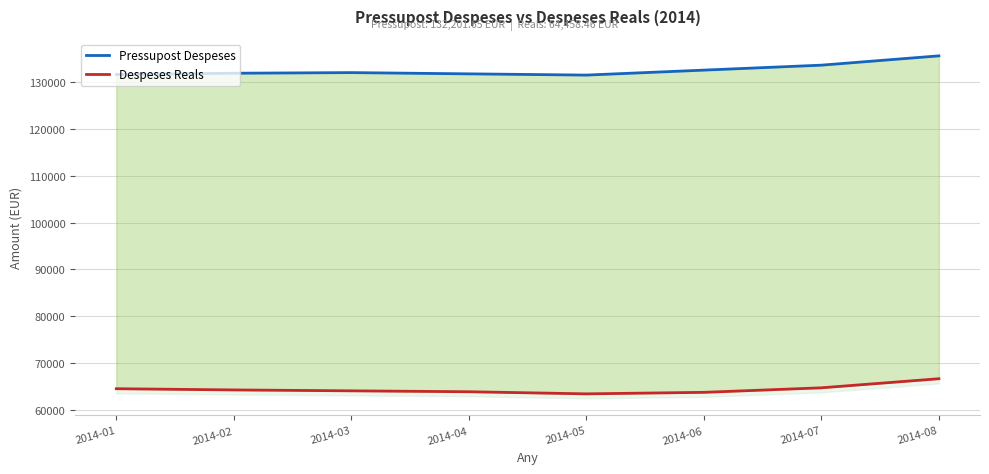

True or false: Despeses Reals and Pressupost Despeses cross at least once.

False